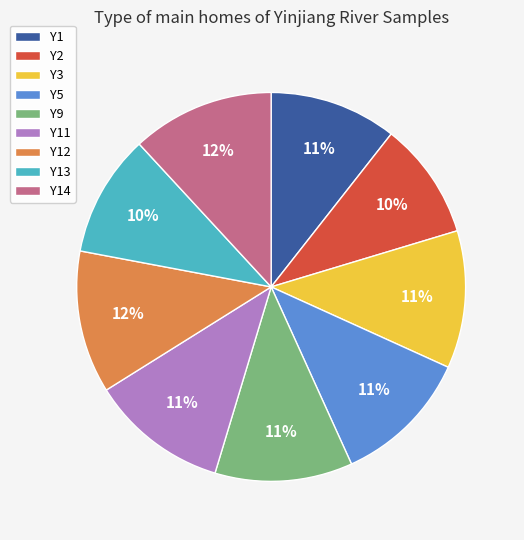

Between Y2 and Y1, which is larger?

Y1